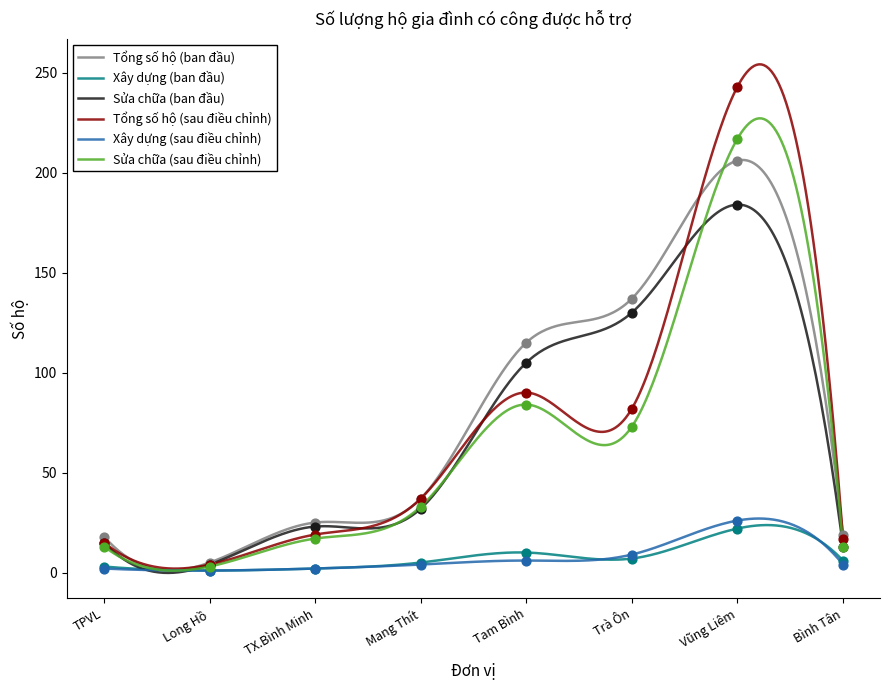

Is the value of Sửa chữa (ban đầu) at TX.Bình Minh greater than the value of Sửa chữa (sau điều chỉnh) at TX.Bình Minh?

Yes